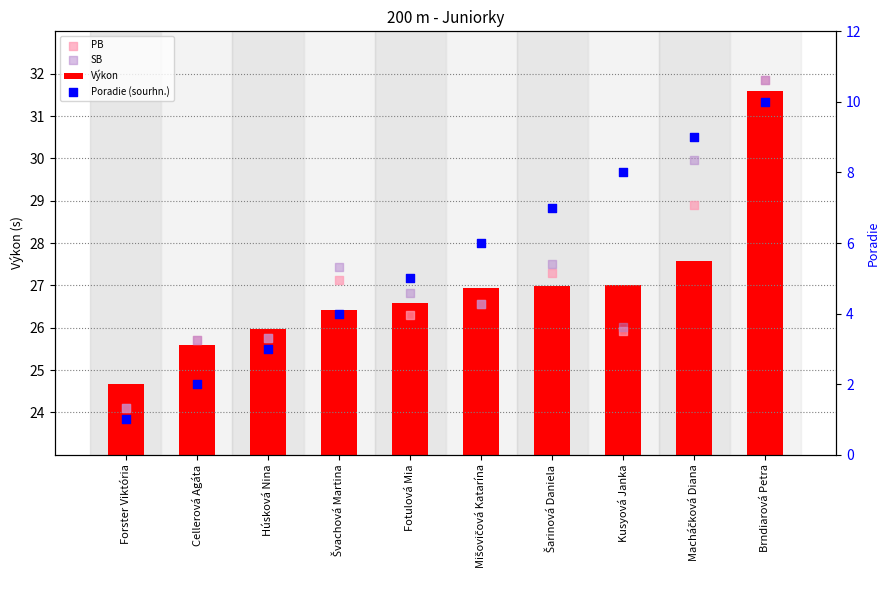

At how many categories does at least one series exceed 26?

7